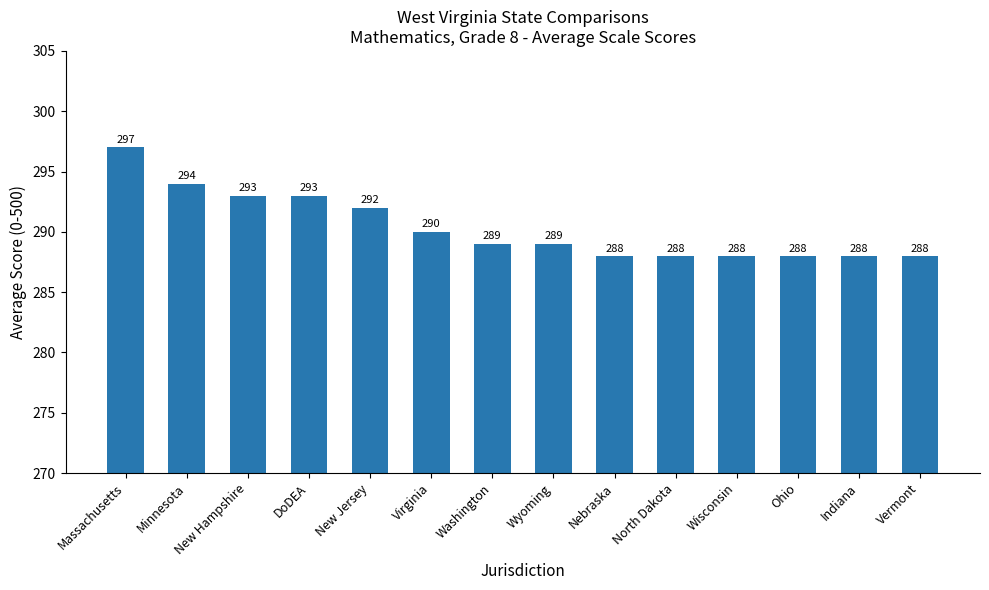

What is the change in value from New Hampshire to Washington?

-4